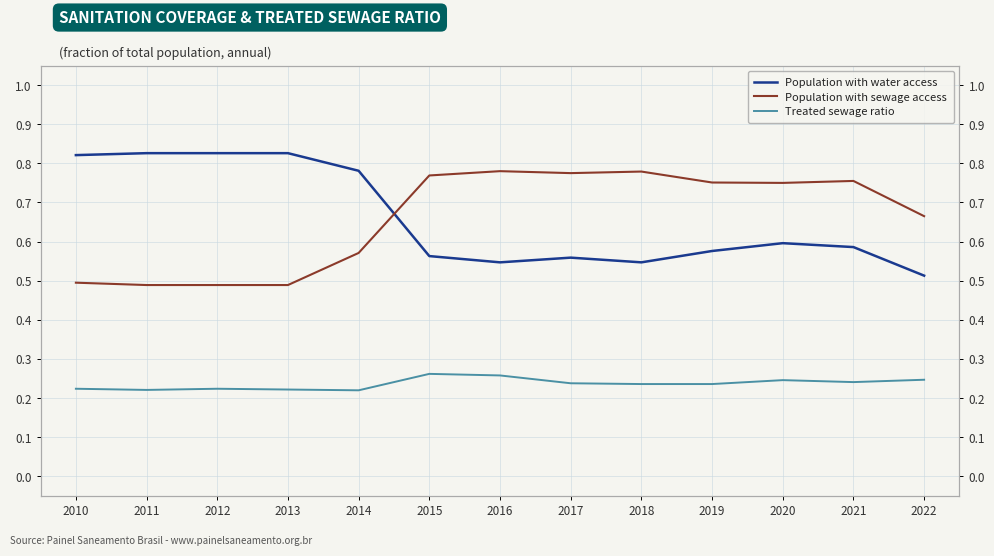

How many intersections are there between Population with water access and Population with sewage access?

1